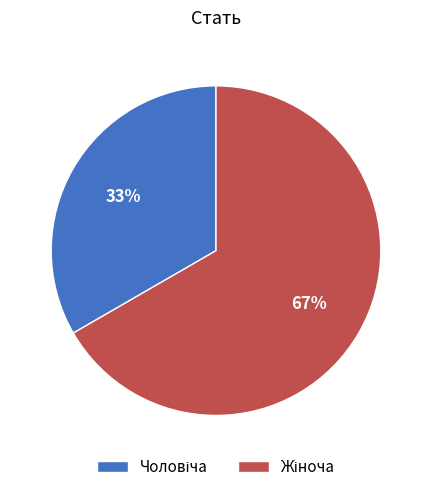

To the nearest percent, what is the average slice percentage?

50%